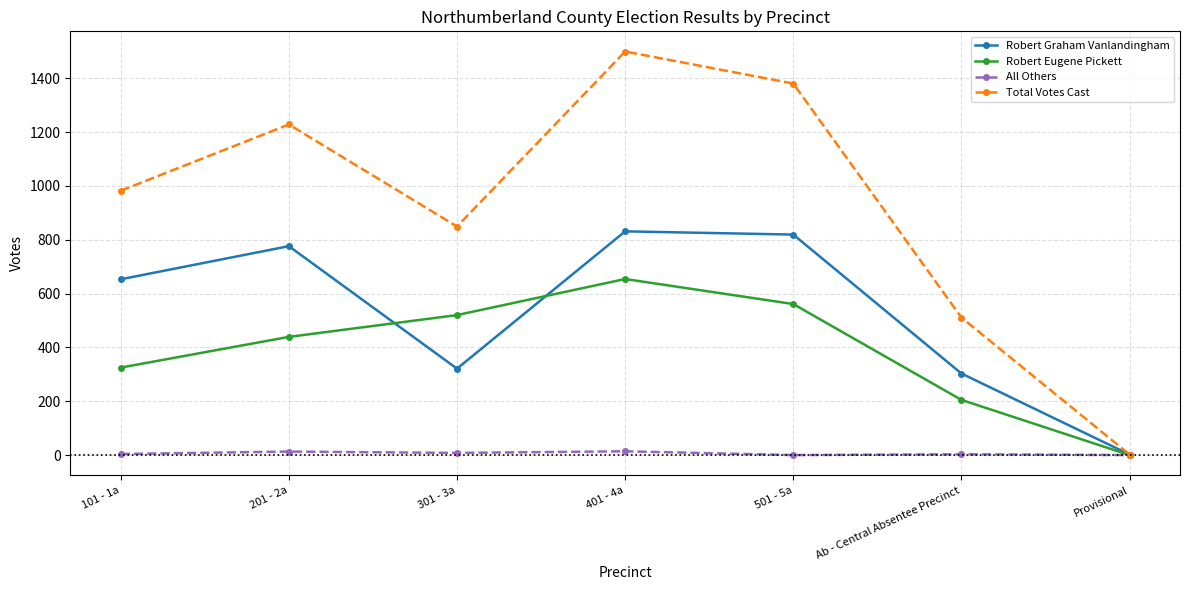

What is the greatest value displayed?

1499